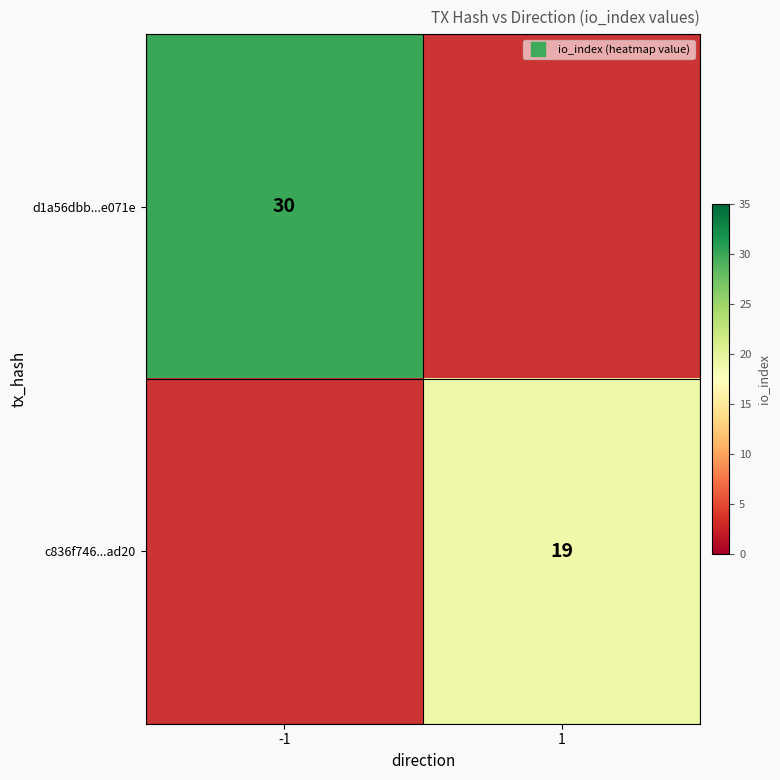

Which has a higher value, 1 or -1?

-1